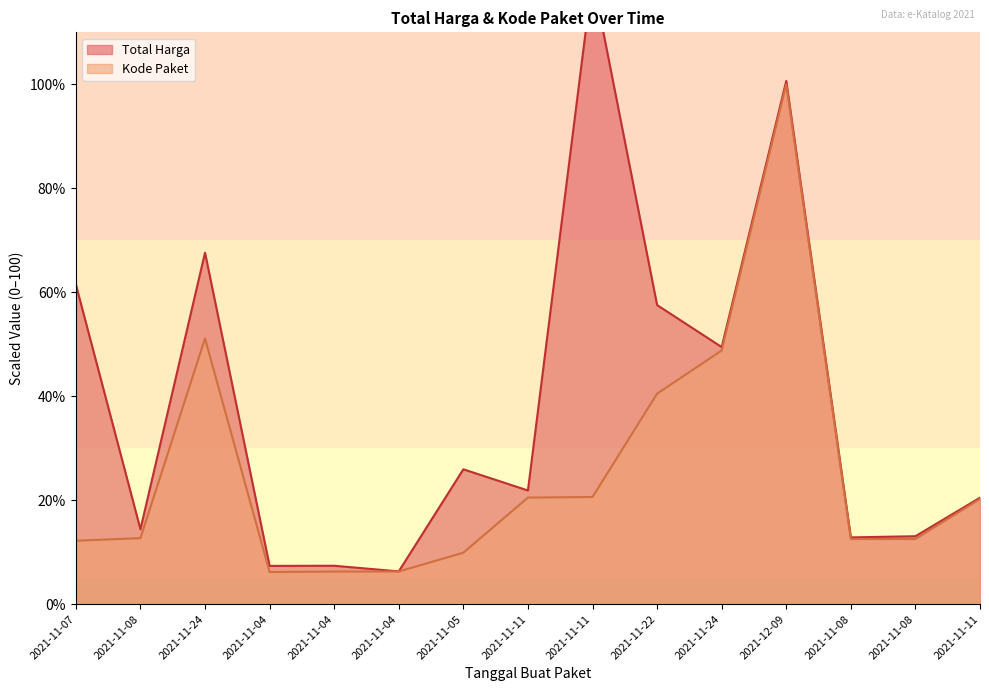

Does the chart display data point markers on the line(s)?

No